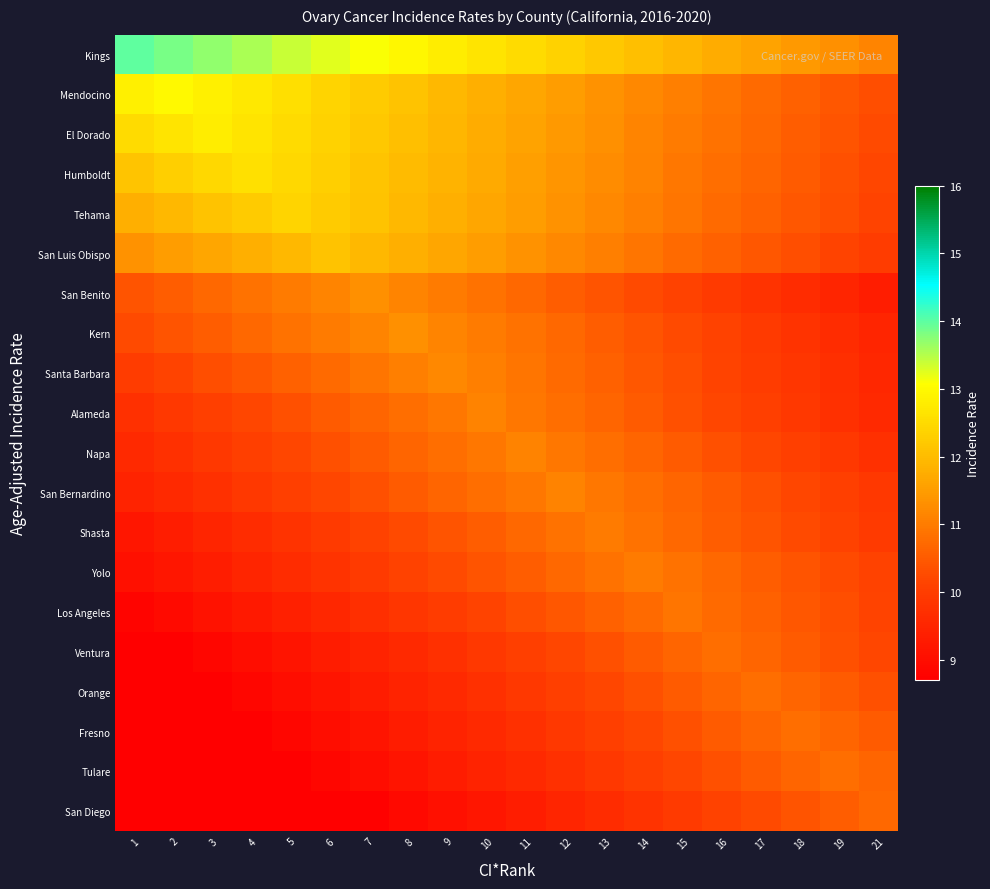

Reading right to left, what are all the values shown in this chart?

Kings: 21=11.2	19=11.3	18=11.4	17=11.6	16=11.8	15=11.9	14=12.1	13=12.2	12=12.3	11=12.5	10=12.7	9=12.8	8=12.9	7=13.1	6=13.2	5=13.4	4=13.6	3=13.7	2=13.8	1=14.0
Mendocino: 21=10.3	19=10.4	18=10.6	17=10.8	16=10.9	15=11.1	14=11.2	13=11.3	12=11.5	11=11.7	10=11.8	9=11.9	8=12.1	7=12.2	6=12.4	5=12.6	4=12.7	3=12.8	2=13.0	1=12.8
El Dorado: 21=10.2	19=10.4	18=10.6	17=10.7	16=10.9	15=11.0	14=11.2	13=11.3	12=11.5	11=11.6	10=11.8	9=11.9	8=12.1	7=12.2	6=12.4	5=12.5	4=12.7	3=12.8	2=12.7	1=12.5
Humboldt: 21=10.2	19=10.3	18=10.5	17=10.7	16=10.8	15=10.9	14=11.1	13=11.2	12=11.4	11=11.5	10=11.7	9=11.8	8=12.0	7=12.2	6=12.3	5=12.4	4=12.6	3=12.4	2=12.3	1=12.2
Tehama: 21=10.2	19=10.3	18=10.5	17=10.6	16=10.8	15=10.9	14=11.1	13=11.2	12=11.3	11=11.5	10=11.7	9=11.8	8=12.0	7=12.1	6=12.2	5=12.4	4=12.2	3=12.1	2=12.0	1=11.8
San Luis Obispo: 21=10.0	19=10.2	18=10.3	17=10.4	16=10.6	15=10.8	14=10.9	13=11.0	12=11.2	11=11.3	10=11.5	9=11.7	8=11.8	7=11.9	6=12.1	5=11.9	4=11.8	3=11.7	2=11.5	1=11.3
San Benito: 21=9.4	19=9.5	18=9.7	17=9.8	16=10.0	15=10.1	14=10.2	13=10.4	12=10.6	11=10.7	10=10.9	9=11.0	8=11.2	7=11.3	6=11.2	5=11.0	4=10.9	3=10.7	2=10.6	1=10.4
Kern: 21=9.5	19=9.7	18=9.8	17=10.0	16=10.1	15=10.2	14=10.4	13=10.6	12=10.7	11=10.9	10=11.0	9=11.2	8=11.3	7=11.2	6=11.0	5=10.9	4=10.7	3=10.6	2=10.4	1=10.2
Santa Barbara: 21=9.5	19=9.7	18=9.8	17=10.0	16=10.1	15=10.3	14=10.4	13=10.6	12=10.8	11=10.9	10=11.0	9=11.2	8=11.0	7=10.9	6=10.8	5=10.6	4=10.4	3=10.3	2=10.1	1=10.0
Alameda: 21=9.6	19=9.8	18=9.9	17=10.0	16=10.2	15=10.3	14=10.5	13=10.7	12=10.8	11=10.9	10=11.1	9=10.9	8=10.8	7=10.7	6=10.5	5=10.3	4=10.2	3=10.0	2=9.9	1=9.8
Napa: 21=9.8	19=9.9	18=10.0	17=10.2	16=10.3	15=10.5	14=10.7	13=10.8	12=10.9	11=11.1	10=10.9	9=10.8	8=10.7	7=10.5	6=10.3	5=10.2	4=10.0	3=9.9	2=9.8	1=9.6
San Bernardino: 21=9.9	19=10.0	18=10.2	17=10.3	16=10.5	15=10.7	14=10.8	13=10.9	12=11.1	11=10.9	10=10.8	9=10.7	8=10.5	7=10.3	6=10.2	5=10.0	4=9.9	3=9.8	2=9.6	1=9.4
Shasta: 21=9.9	19=10.1	18=10.2	17=10.4	16=10.6	15=10.7	14=10.8	13=11.0	12=10.8	11=10.7	10=10.6	9=10.4	8=10.2	7=10.1	6=9.9	5=9.8	4=9.7	3=9.5	2=9.3	1=9.2
Yolo: 21=10.1	19=10.2	18=10.4	17=10.6	16=10.7	15=10.8	14=11.0	13=10.8	12=10.7	11=10.6	10=10.4	9=10.2	8=10.1	7=9.9	6=9.8	5=9.7	4=9.5	3=9.3	2=9.2	1=9.1
Los Angeles: 21=10.2	19=10.3	18=10.5	17=10.6	16=10.8	15=10.9	14=10.8	13=10.6	12=10.5	11=10.3	10=10.2	9=10.0	8=9.8	7=9.7	6=9.6	5=9.4	4=9.2	3=9.1	2=9.0	1=8.8
Ventura: 21=10.2	19=10.4	18=10.5	17=10.7	16=10.8	15=10.7	14=10.5	13=10.4	12=10.2	11=10.1	10=9.9	9=9.8	8=9.6	7=9.5	6=9.3	5=9.2	4=9.0	3=8.9	2=8.7	1=8.6
Orange: 21=10.4	19=10.5	18=10.7	17=10.8	16=10.7	15=10.5	14=10.4	13=10.2	12=10.1	11=9.9	10=9.8	9=9.6	8=9.5	7=9.3	6=9.2	5=9.0	4=8.9	3=8.7	2=8.6	1=8.4
Fresno: 21=10.5	19=10.7	18=10.8	17=10.7	16=10.5	15=10.4	14=10.2	13=10.1	12=9.9	11=9.8	10=9.6	9=9.5	8=9.3	7=9.2	6=9.0	5=8.9	4=8.7	3=8.6	2=8.4	1=8.2
Tulare: 21=10.7	19=10.8	18=10.7	17=10.5	16=10.4	15=10.2	14=10.1	13=9.9	12=9.8	11=9.6	10=9.5	9=9.3	8=9.2	7=9.0	6=8.9	5=8.7	4=8.6	3=8.4	2=8.2	1=8.1
San Diego: 21=10.7	19=10.5	18=10.4	17=10.2	16=10.1	15=9.9	14=9.8	13=9.6	12=9.5	11=9.3	10=9.2	9=9.0	8=8.9	7=8.8	6=8.6	5=8.4	4=8.3	3=8.1	2=8.0	1=7.8